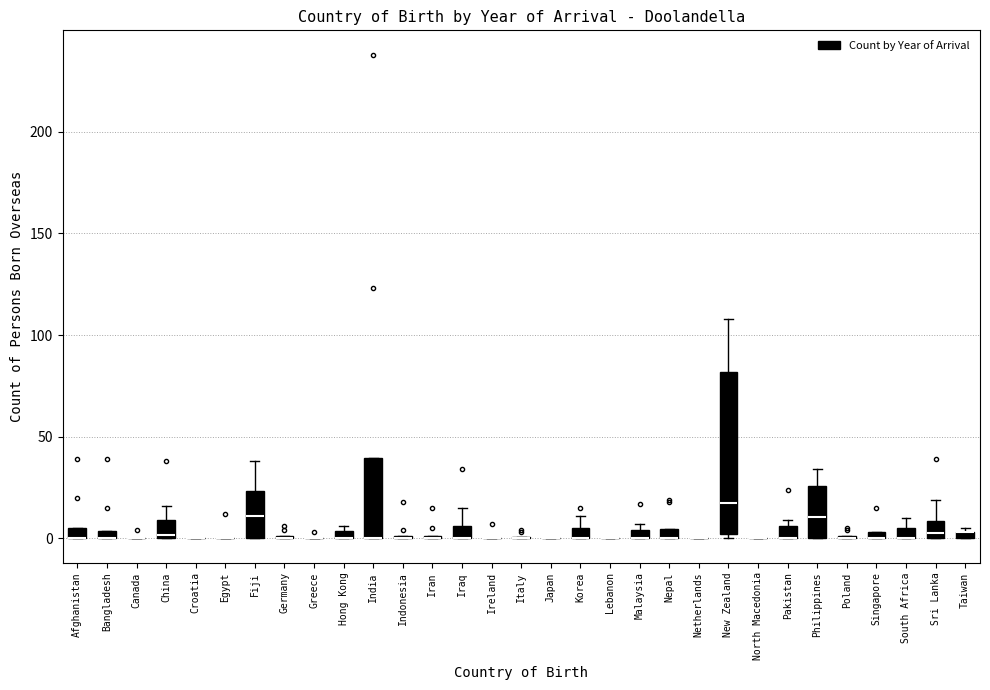

Which box is the tallest, from its lower edge to its upper edge?

New Zealand